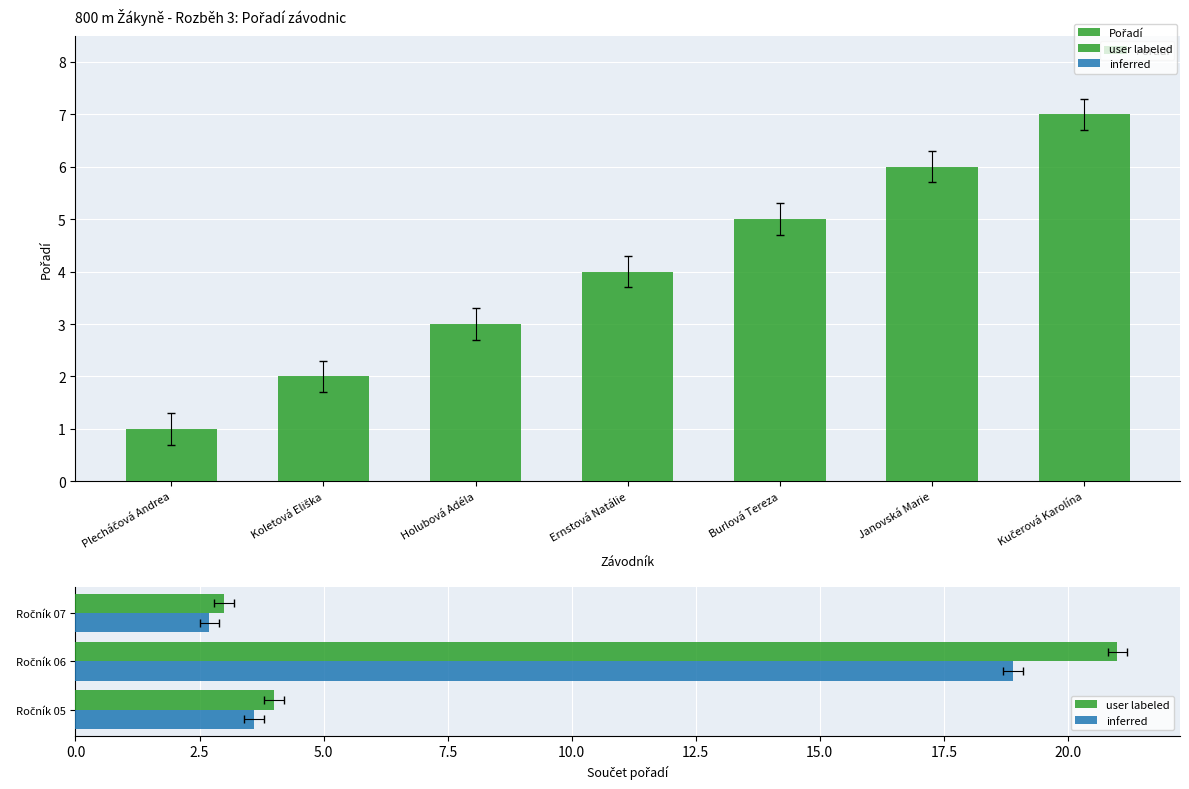

Rank the categories by value from highest to lowest.

Kučerová Karolína, Janovská Marie, Burlová Tereza, Ernstová Natálie, Holubová Adéla, Koletová Eliška, Plecháčová Andrea